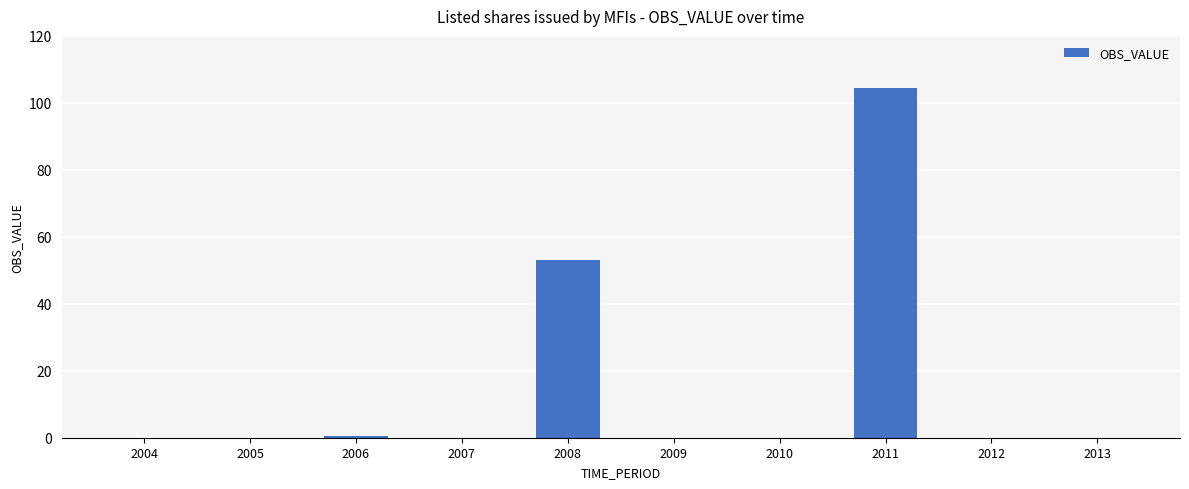

Which category has the highest value across all series?

2011